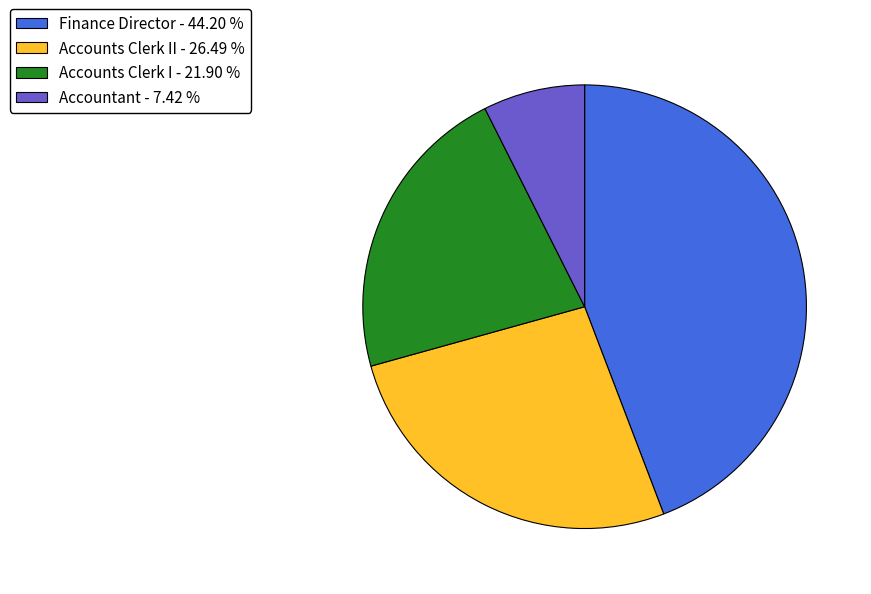

Is there any slice that represents more than half of the pie?

No